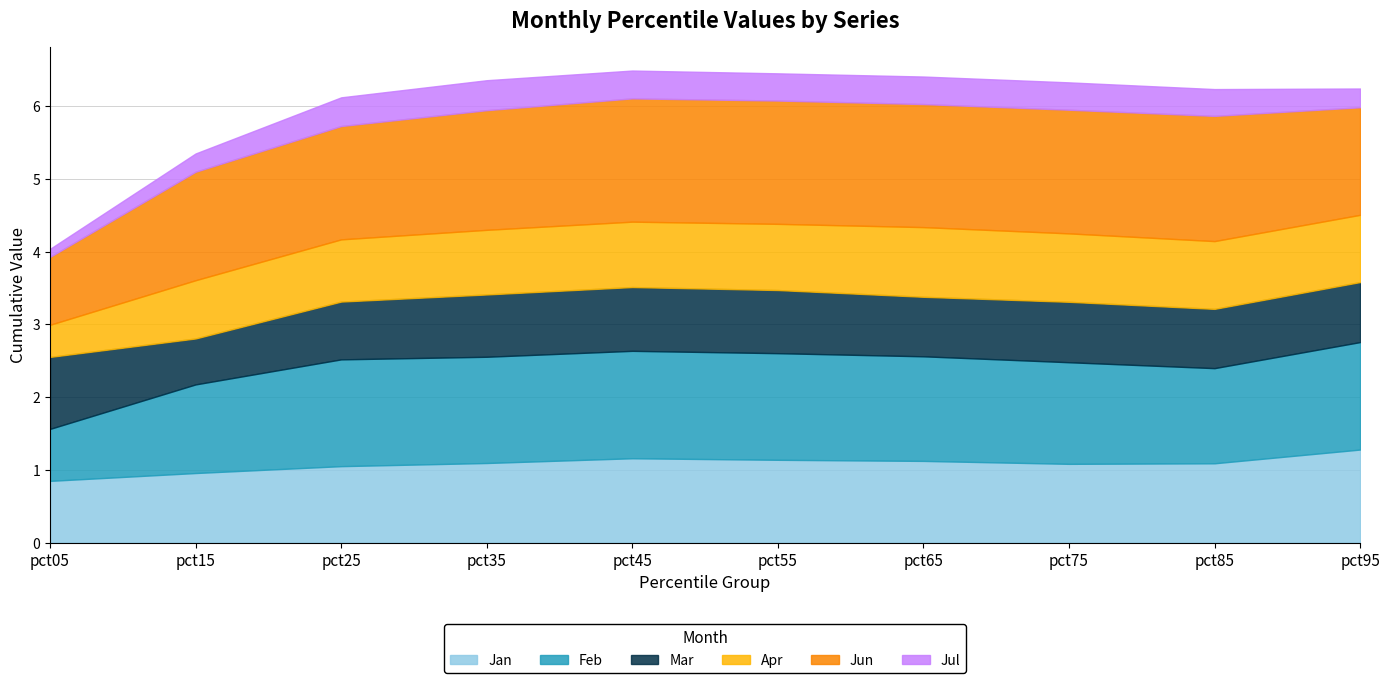

What is the average value of the Jan series?

1.1